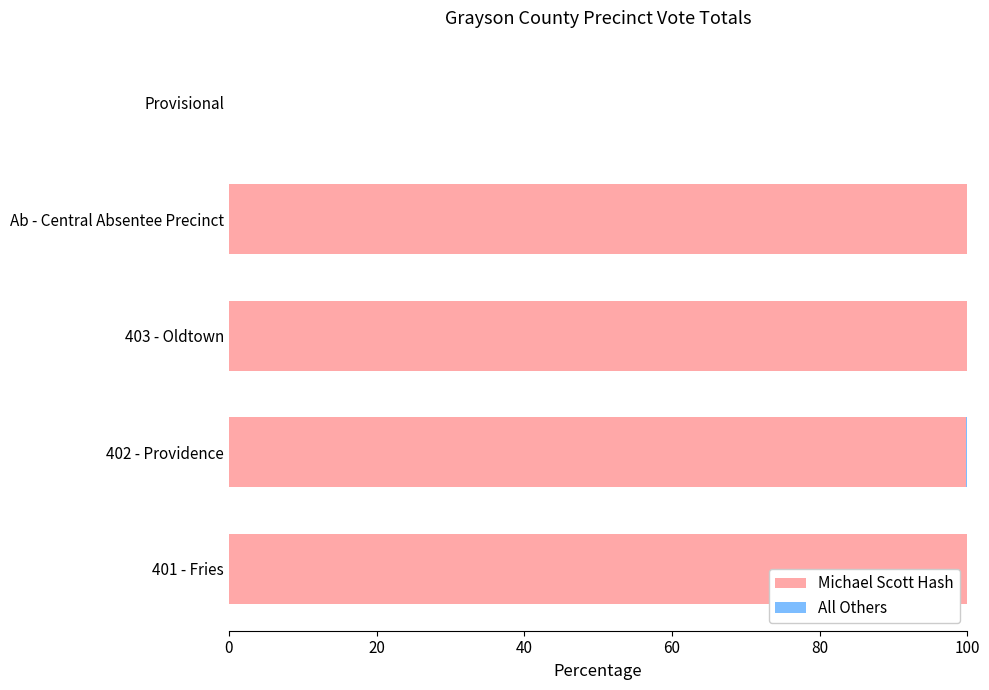

What is the total value across all series at Ab - Central Absentee Precinct?

100.0